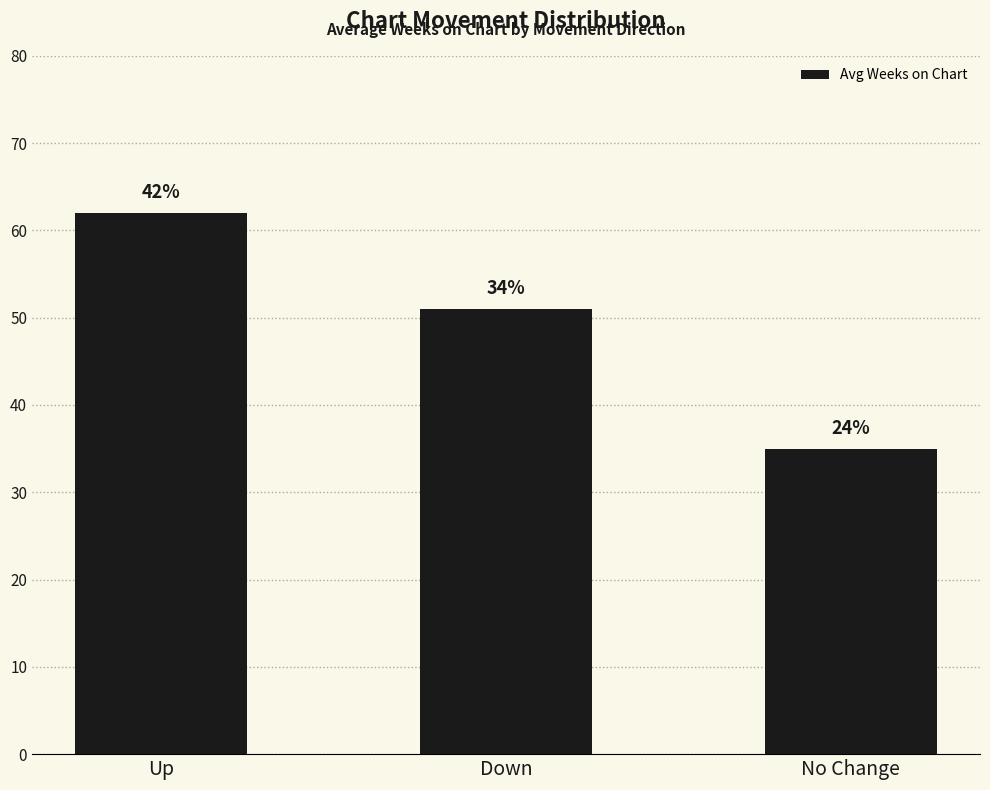

Does the chart contain any negative values?

No